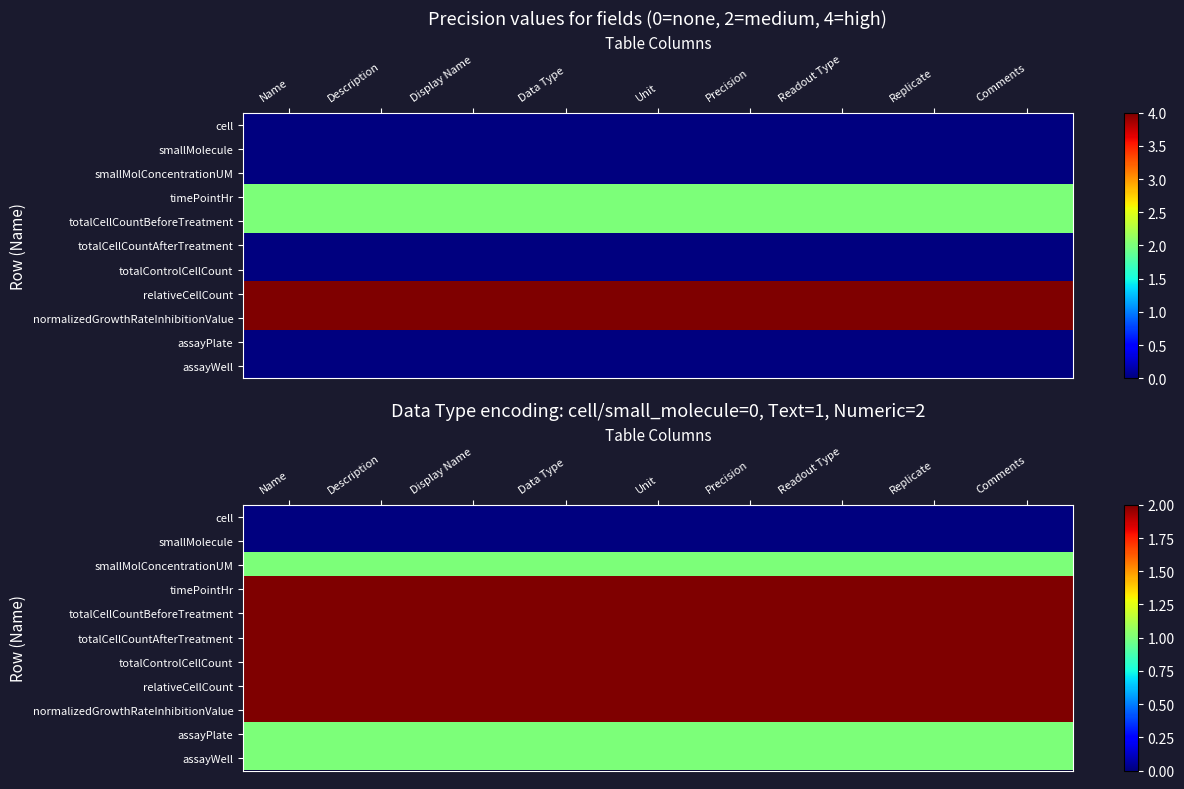

What is the sum of all timePointHr values?

18